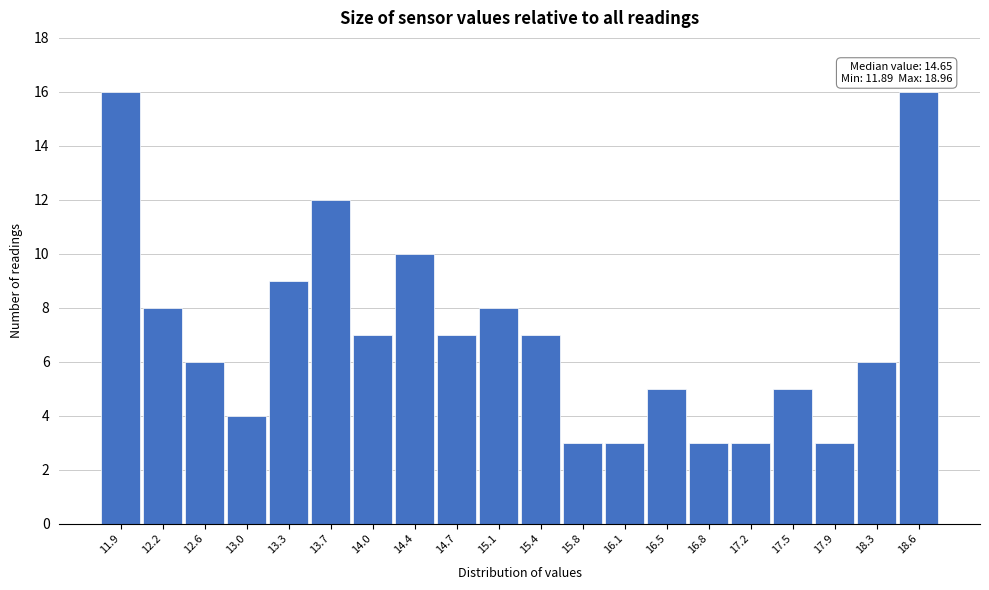

Reading left to right, what are all the values shown in this chart?

11.9=16	12.2=8	12.6=6	13.0=4	13.3=9	13.7=12	14.0=7	14.4=10	14.7=7	15.1=8	15.4=7	15.8=3	16.1=3	16.5=5	16.8=3	17.2=3	17.5=5	17.9=3	18.3=6	18.6=16